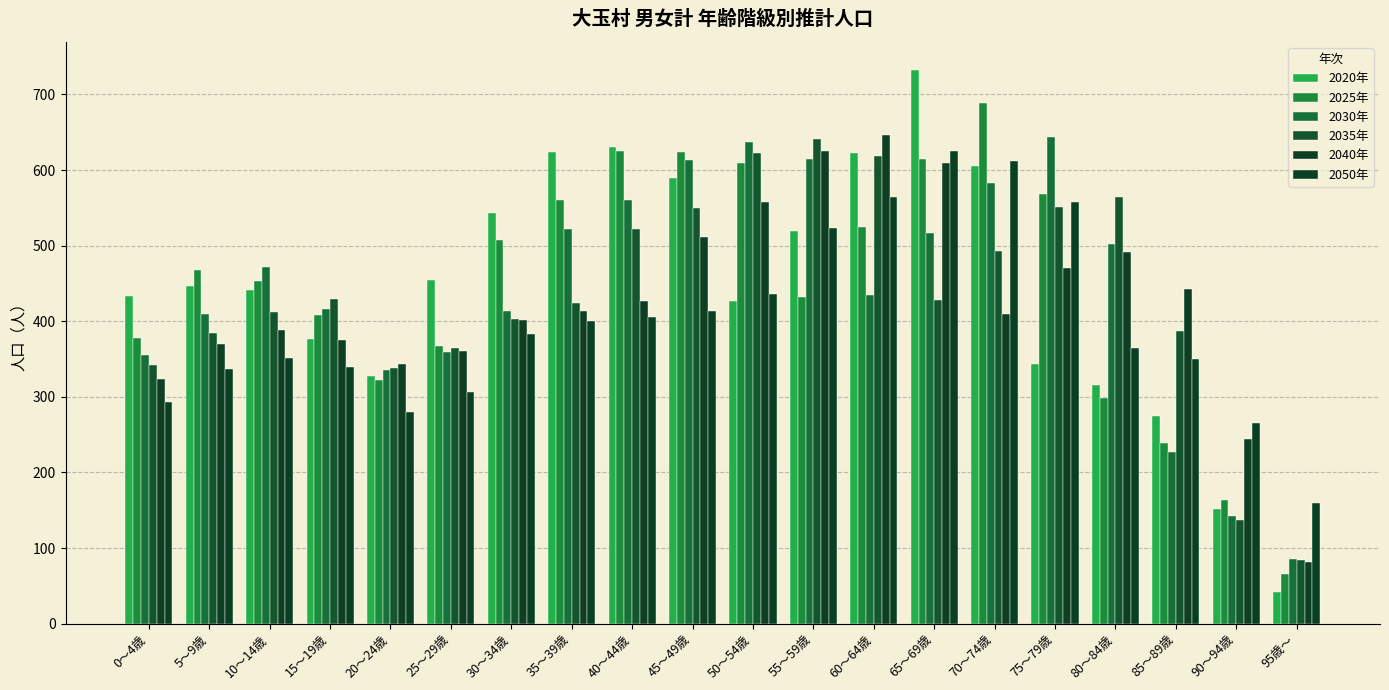

What is the sum of all 2020年 values?

8900